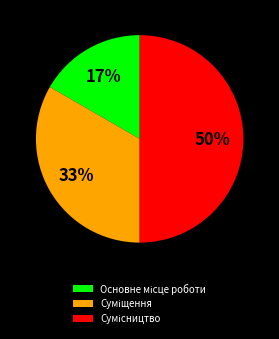

To the nearest percent, what is the difference between the largest and smallest slice percentages?

33%